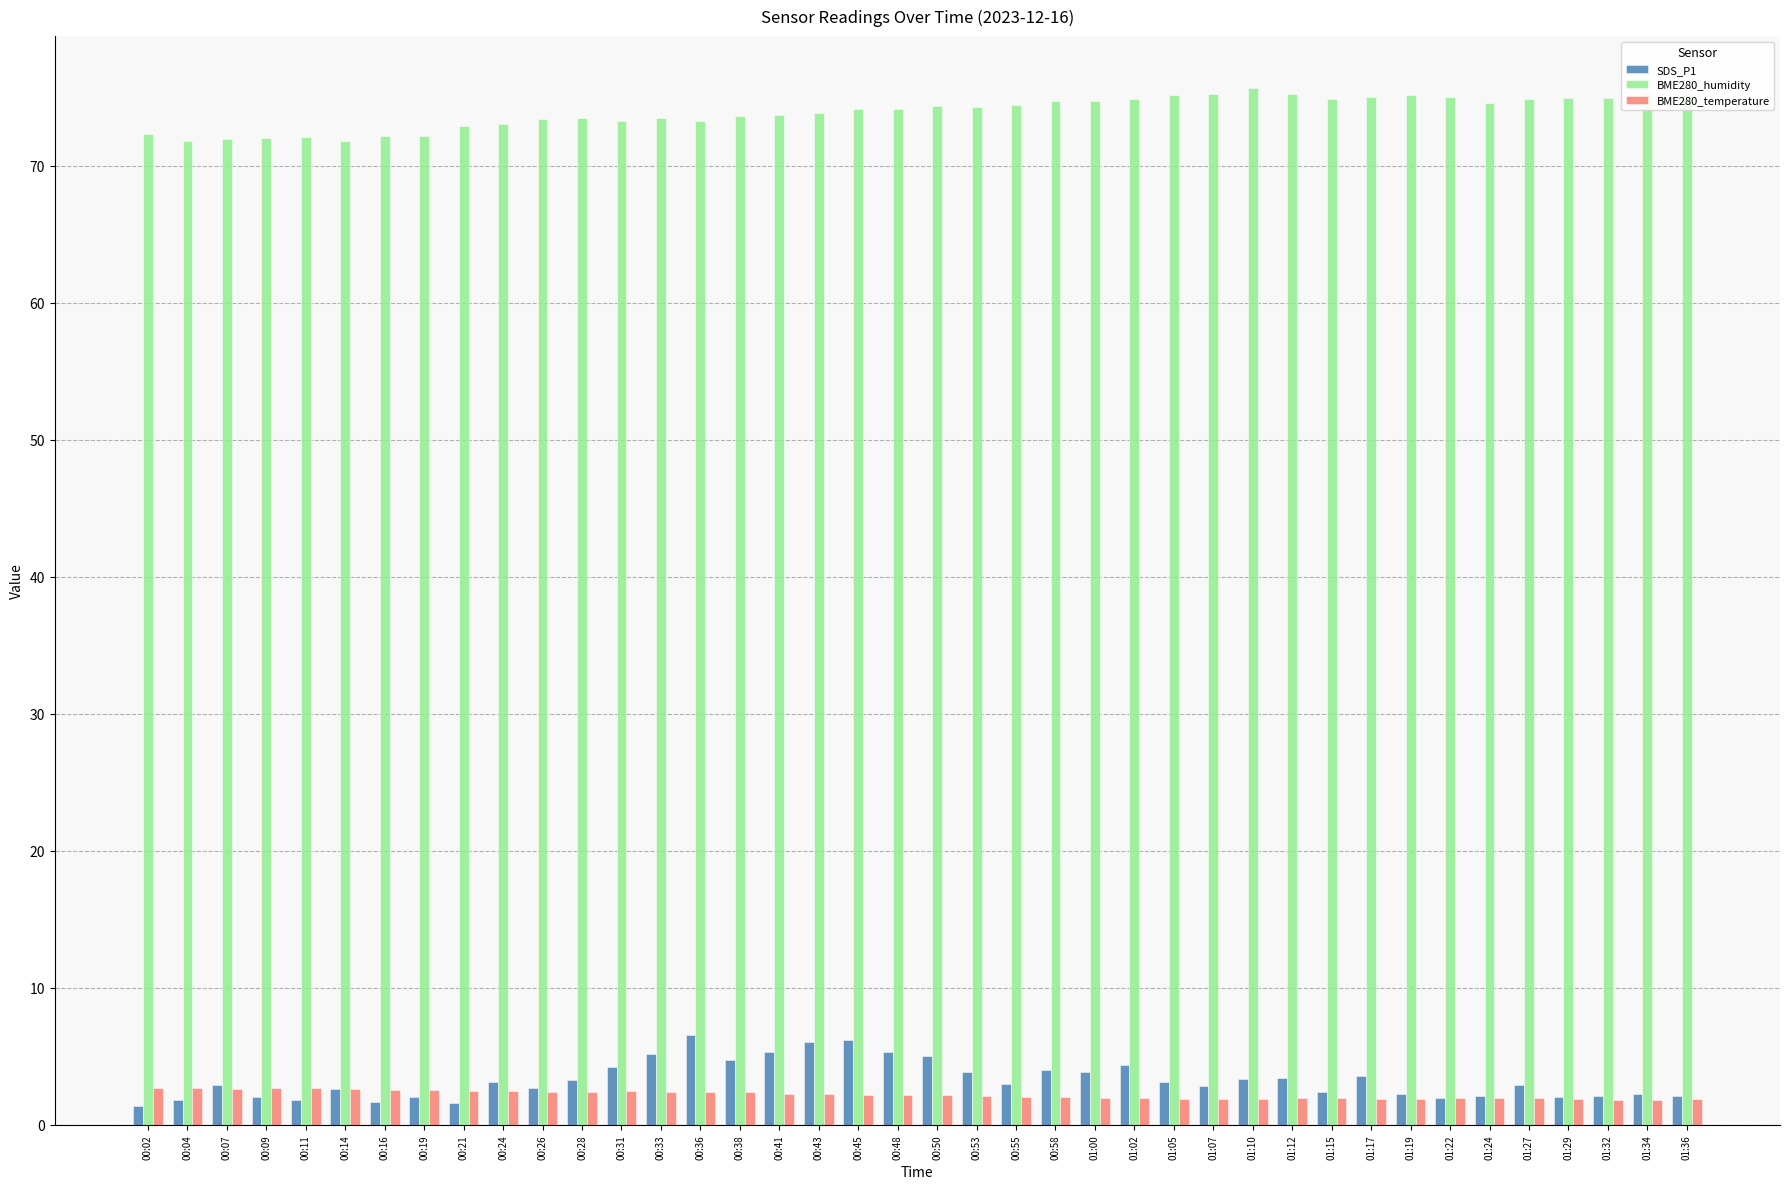

What is the difference between the second highest and minimum values in the SDS_P1 series?

4.8